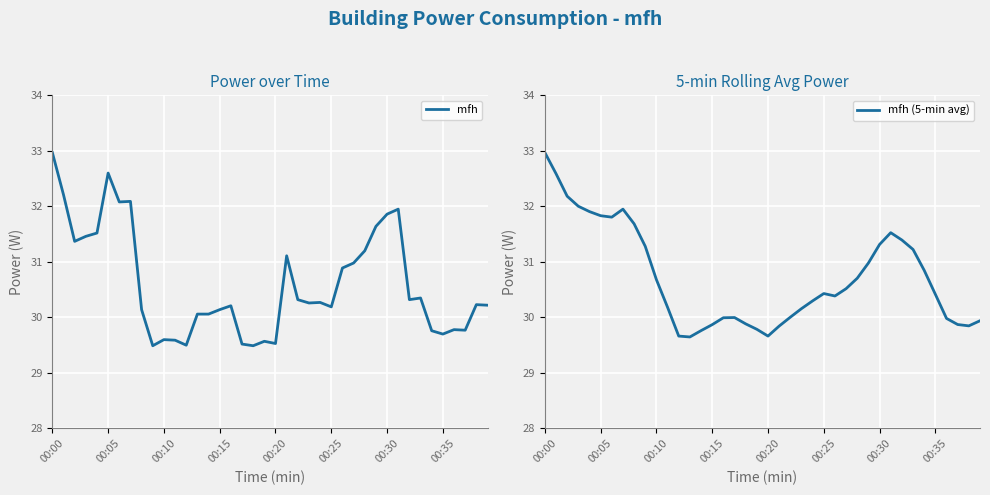

What is the minimum value for mfh?

29.5